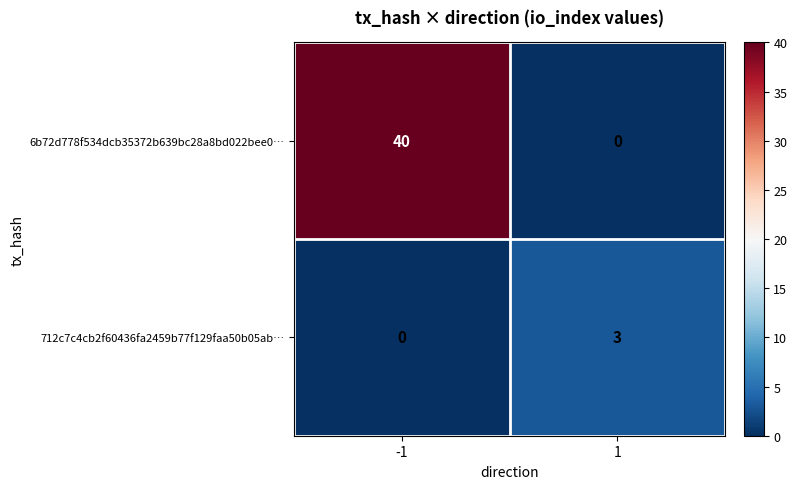

How many data points in 6b72d778f534dcb35372b639bc28a8bd022bee0… are less than 40?

1